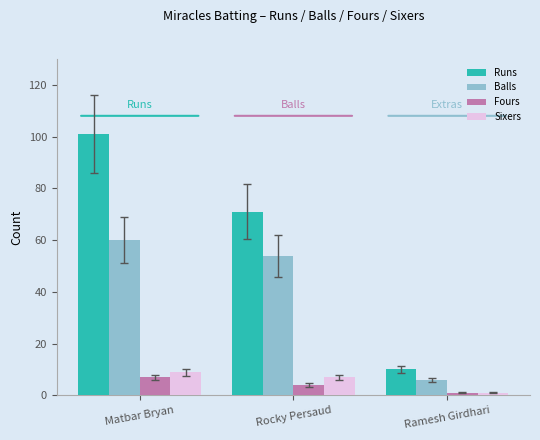

At how many categories does at least one series exceed 90?

1